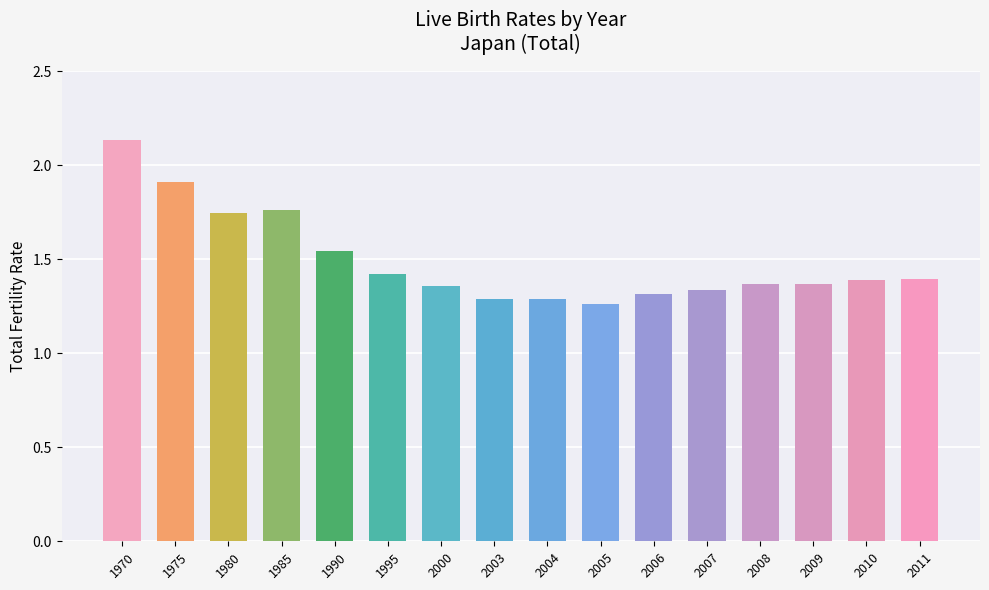

Which label corresponds to the largest value in the chart?

1970